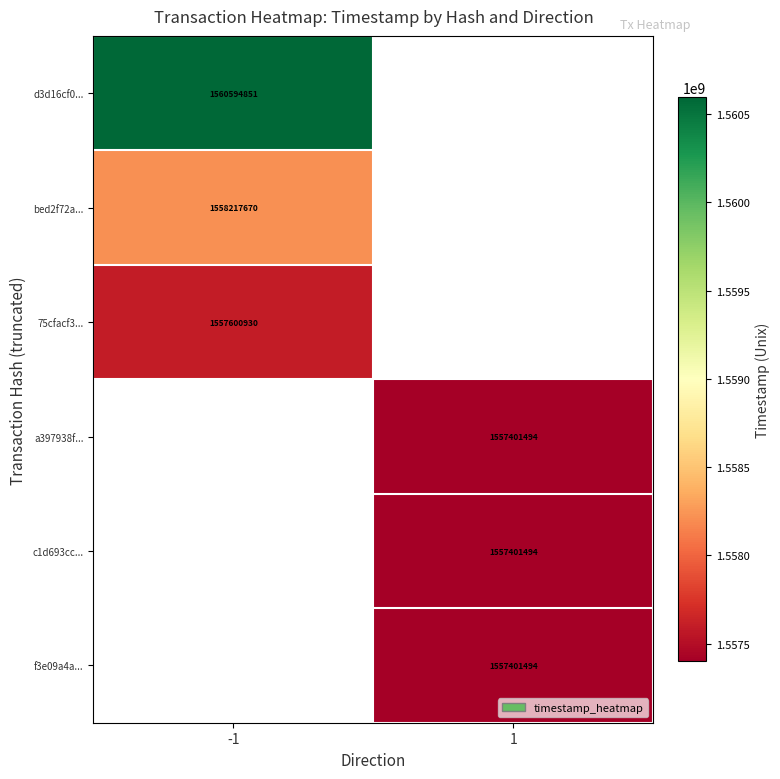

Is the value of c1d693cc... at 1 greater than the value of d3d16cf0... at -1?

No